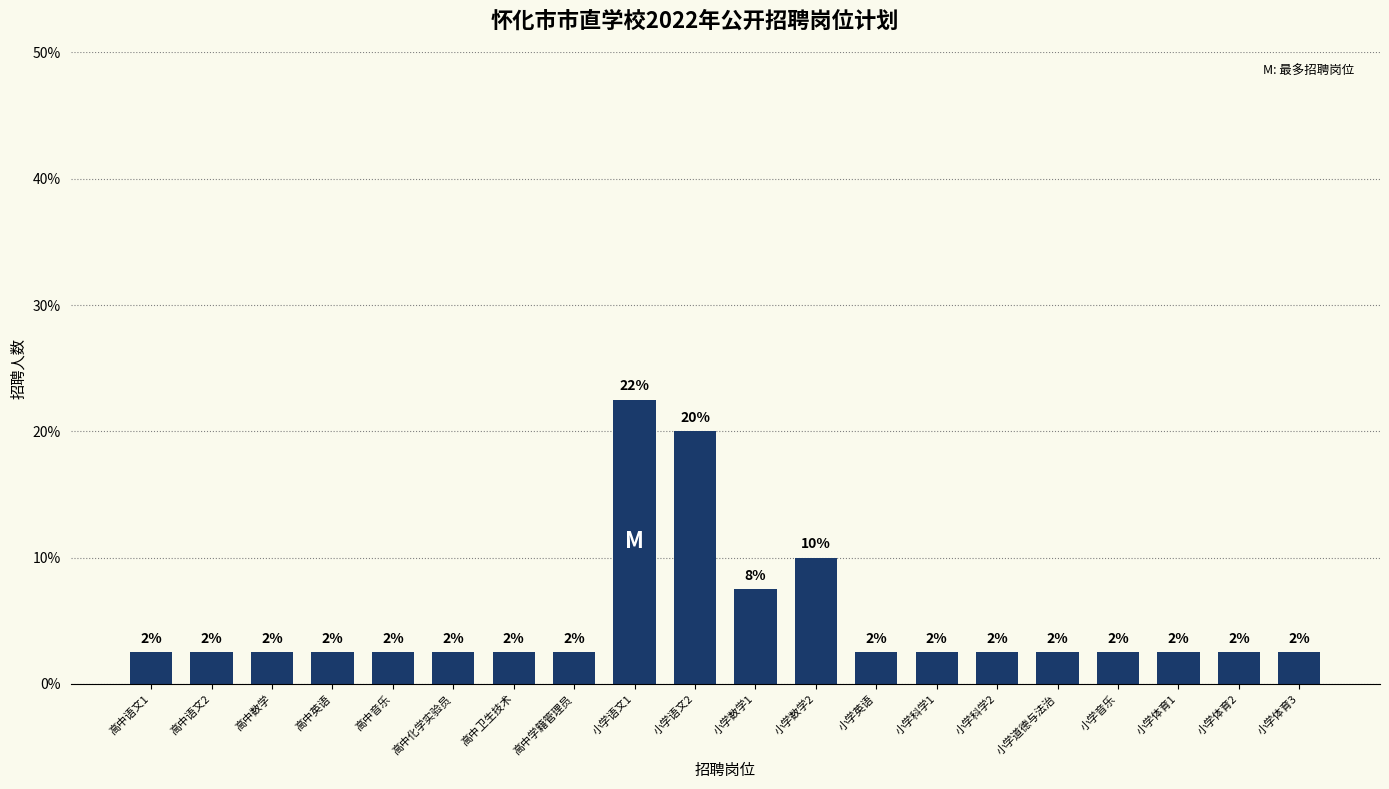

Does the chart contain any negative values?

No